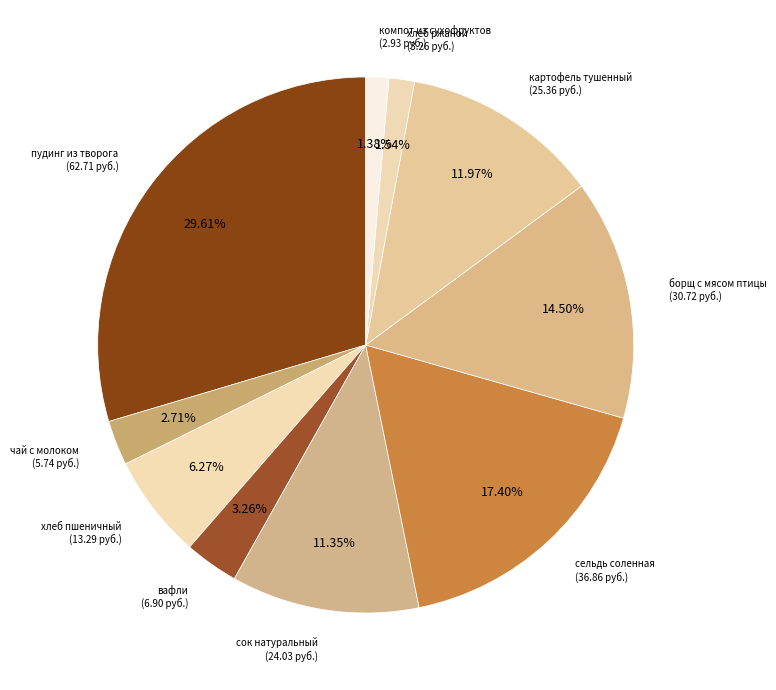

Which slice is the smallest?

компот из сухофруктов